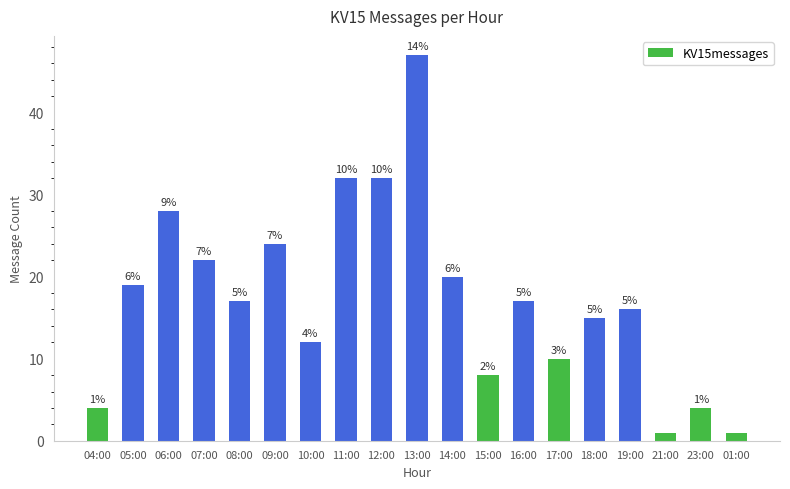

How many bars are there in total?

19